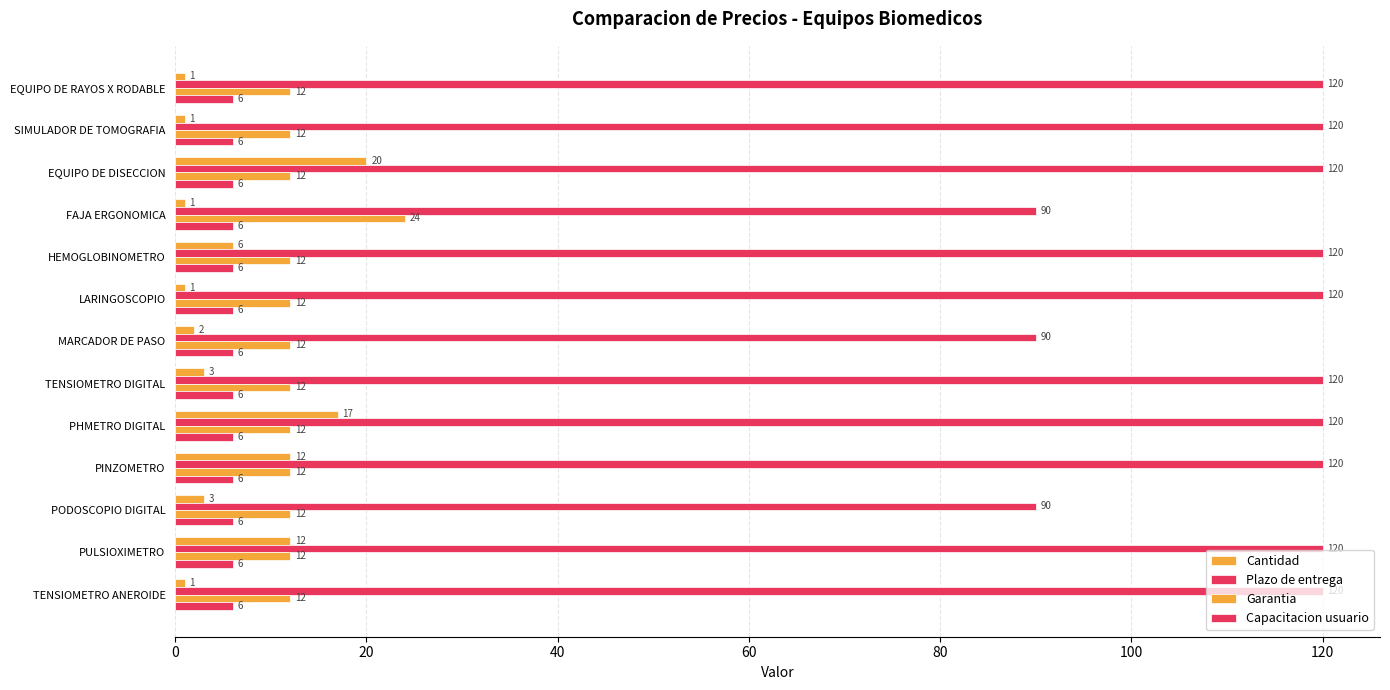

Count the number of data series in this chart.

4